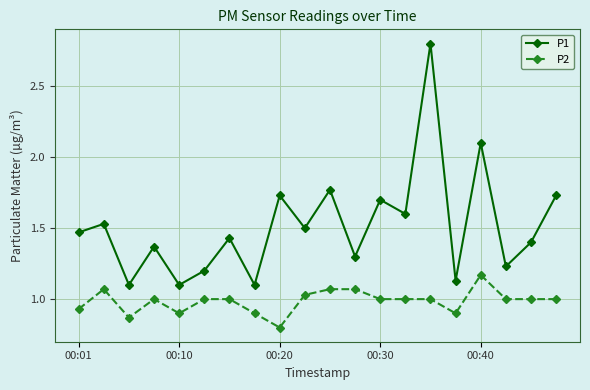

List the series in order of their peak value, lowest first.

P2, P1